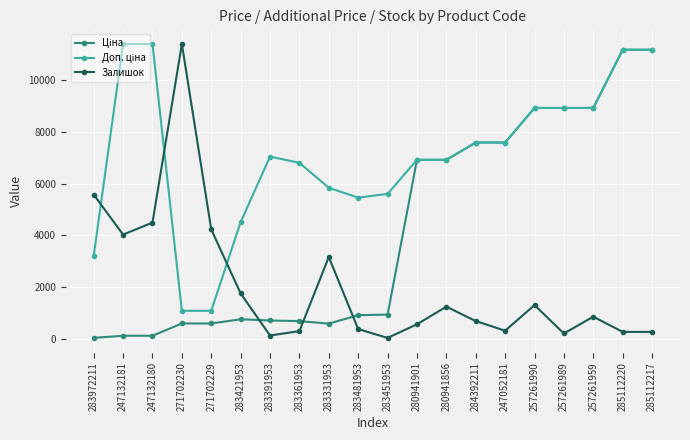

How many lines are shown in the chart?

3